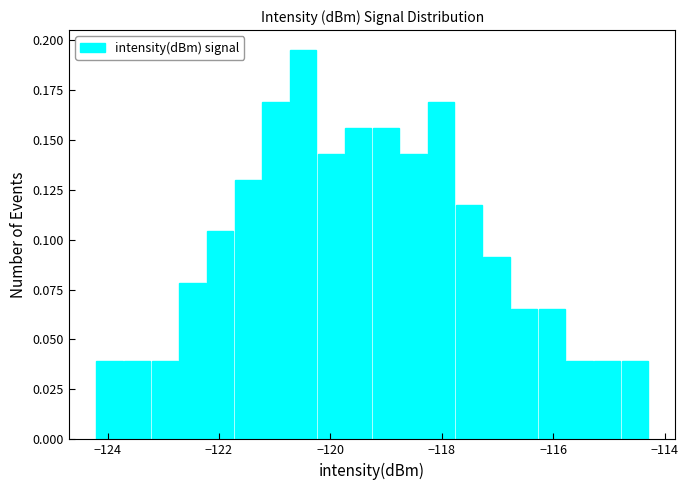

Around what value on the x-axis is the tallest bar? Give the approximate position of its centre, as read against the axis.

-120.4